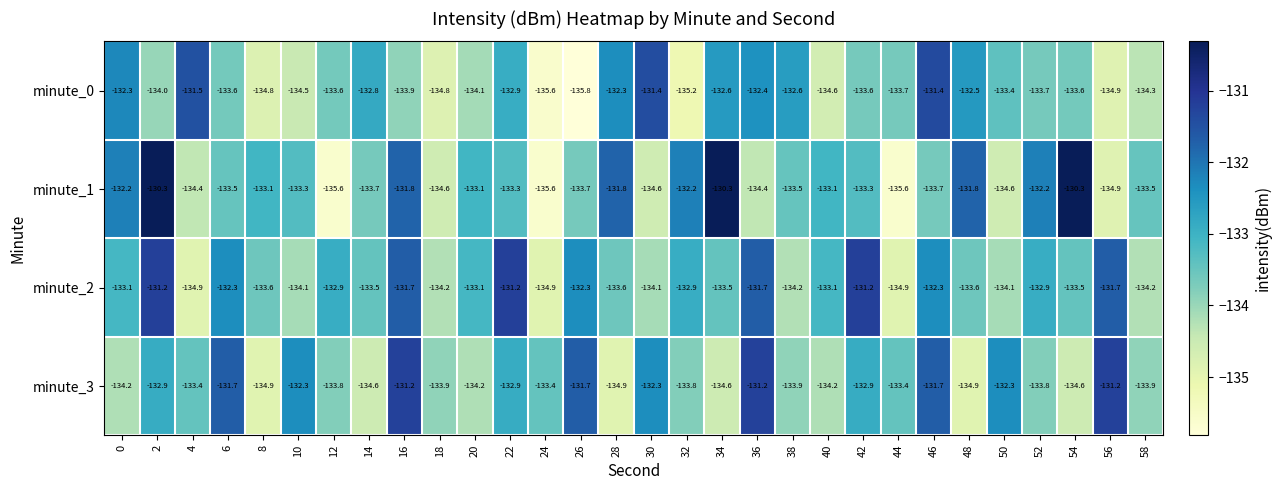

Is it true that minute_1 equals -133.3 at 22?

True